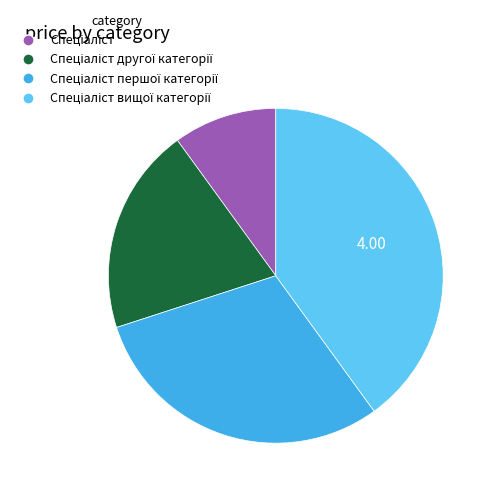

Is there any slice that represents more than half of the pie?

No